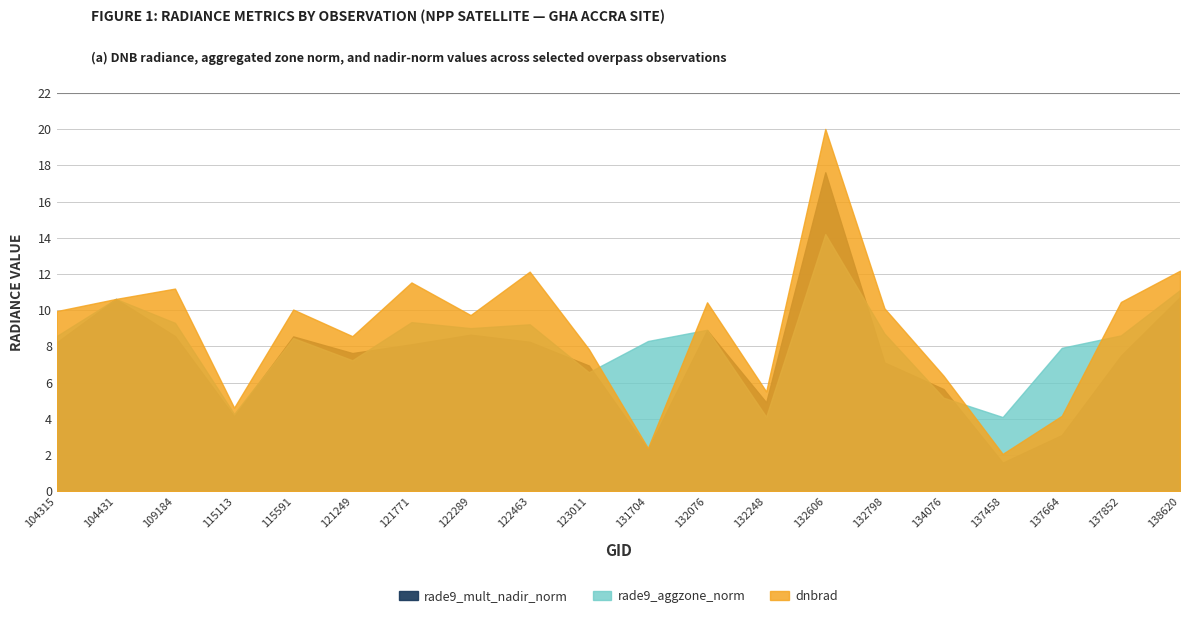

The dnbrad series shows 10.5 at 137852. True or false?

True